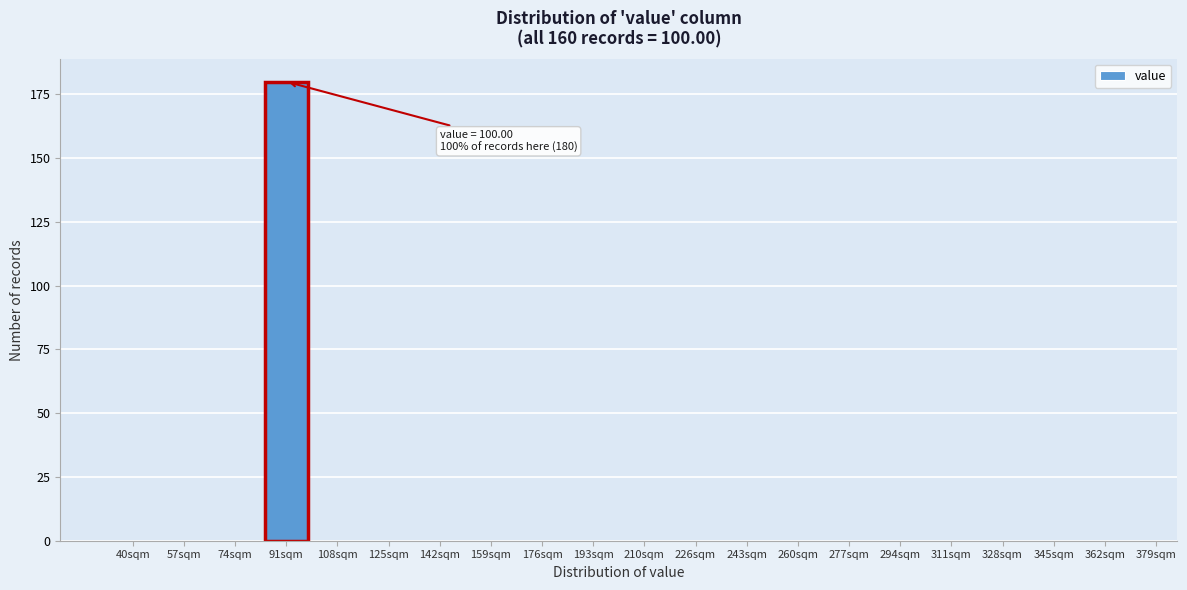

Reading left to right, what are all the values shown in this chart?

40sqm=0	57sqm=0	74sqm=0	91sqm=180	108sqm=0	125sqm=0	142sqm=0	159sqm=0	176sqm=0	193sqm=0	210sqm=0	226sqm=0	243sqm=0	260sqm=0	277sqm=0	294sqm=0	311sqm=0	328sqm=0	345sqm=0	362sqm=0